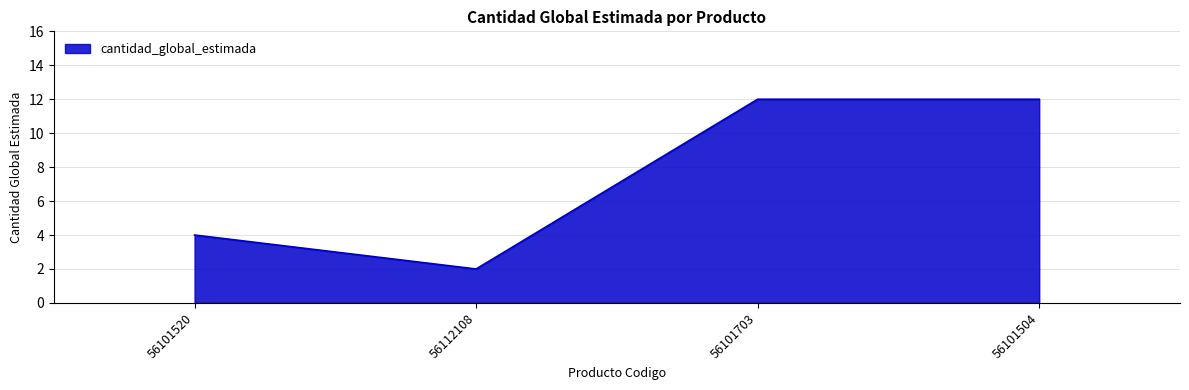

Where is the data nearest to the value 7?

56101520